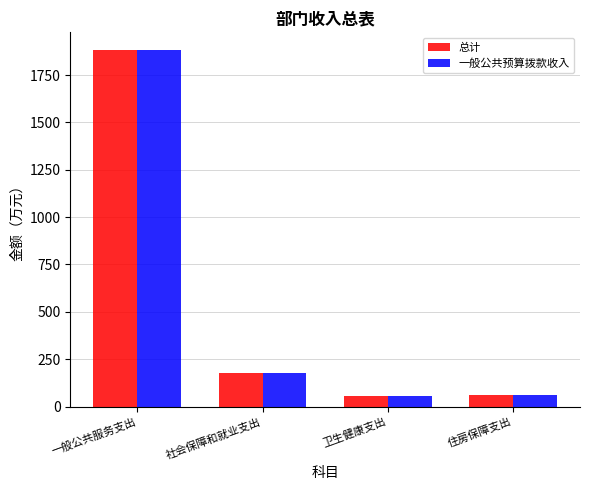

What are all the series names shown in the legend?

总计, 一般公共预算拨款收入